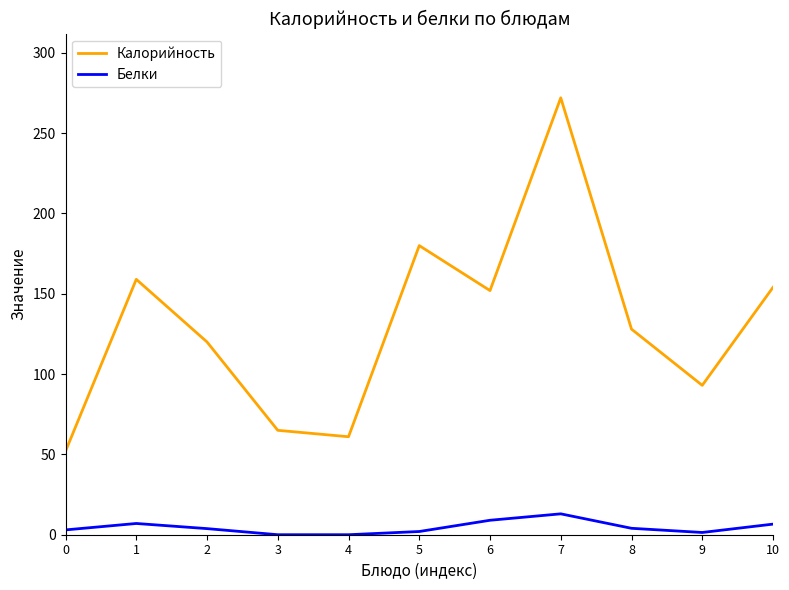

How many lines are shown in the chart?

2